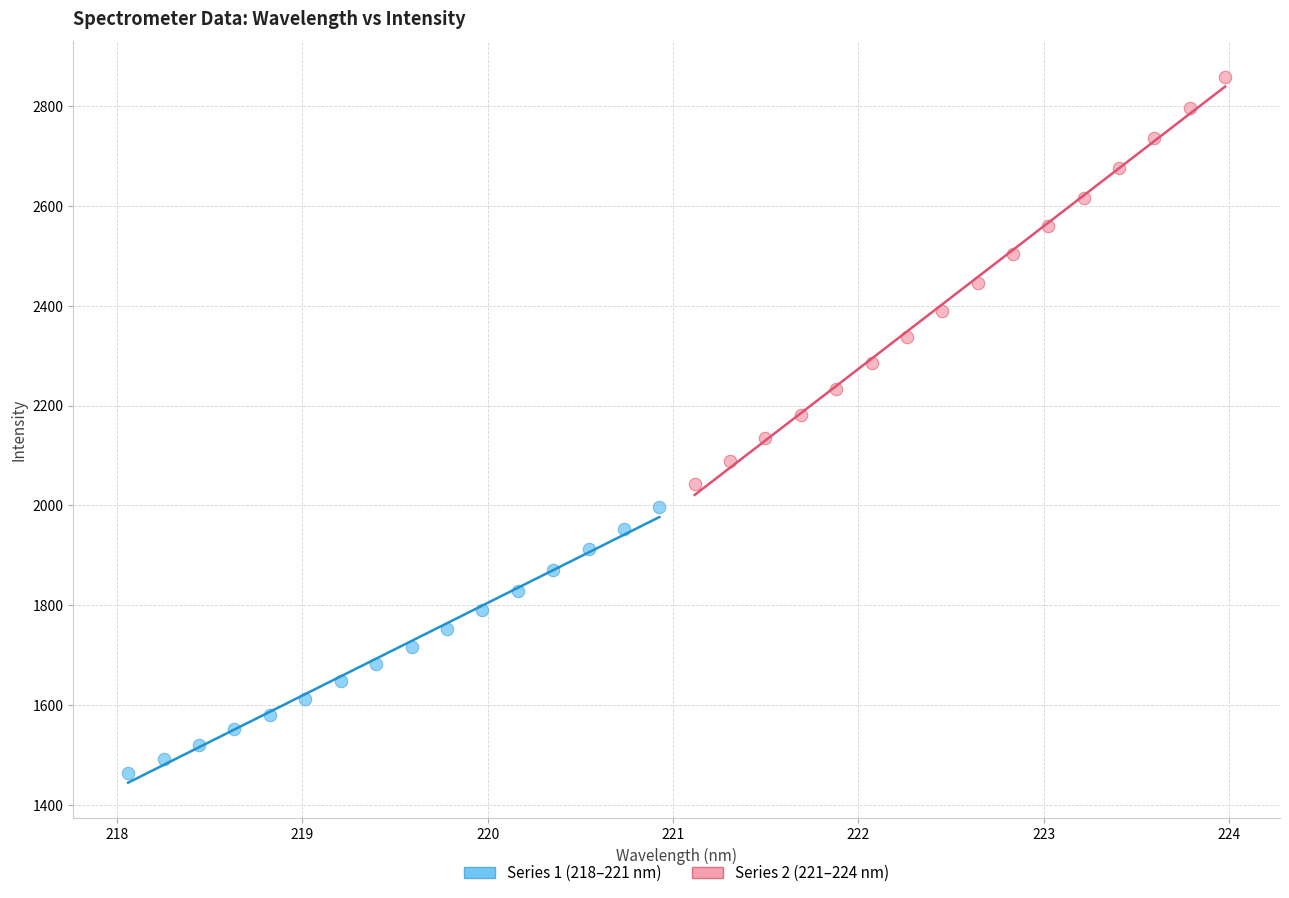

Which series contains the highest Y value?

Series 2 (221–224 nm)